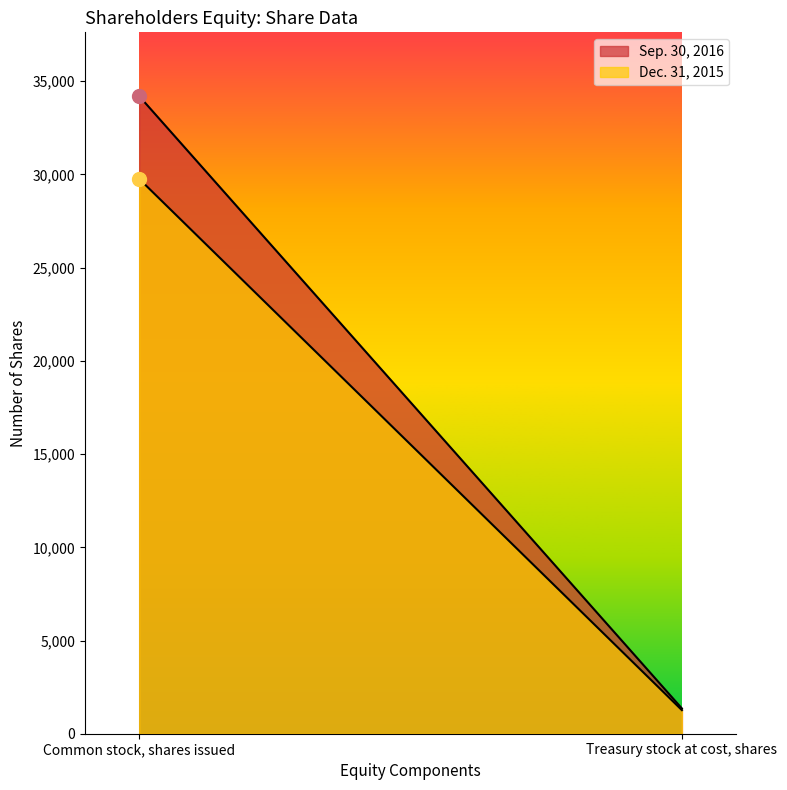

The Sep. 30, 2016 series shows 413 at Treasury stock at cost, shares. True or false?

False